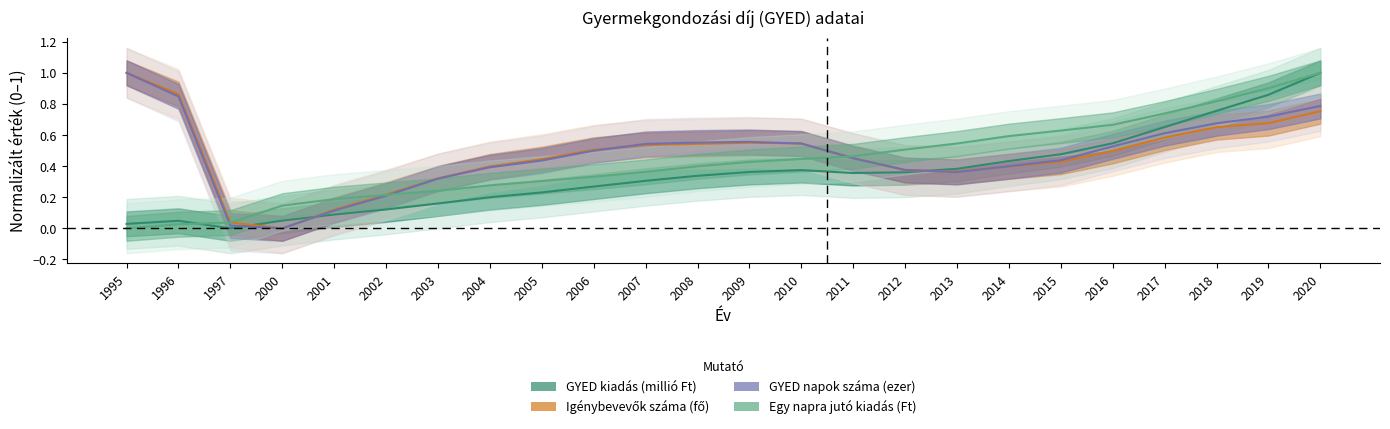

What is the difference between the second highest and second lowest values in the GYED napok száma (ezer) series?

0.8